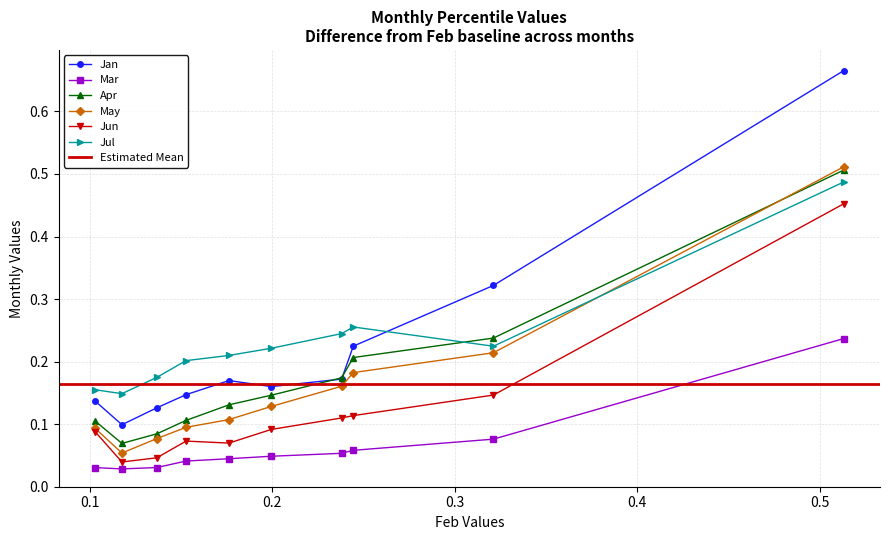

True or false: May and Mar intersect in this chart.

False